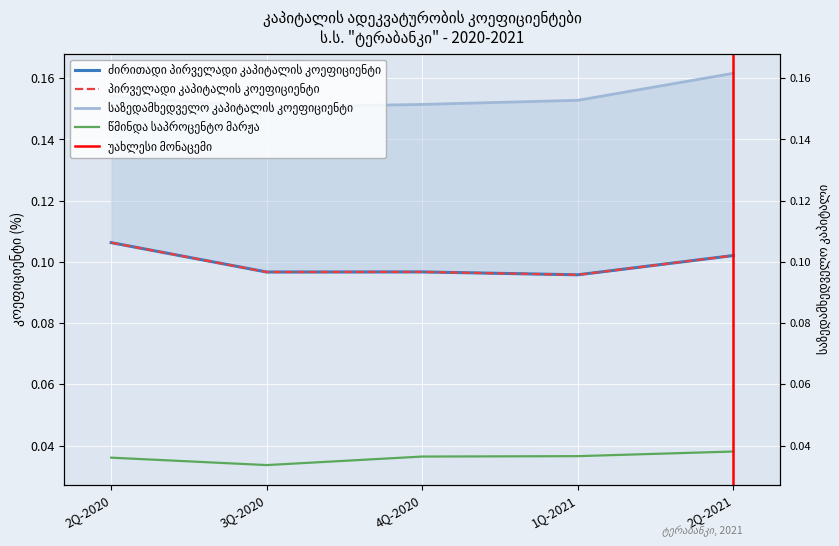

How many lines are shown in the chart?

4